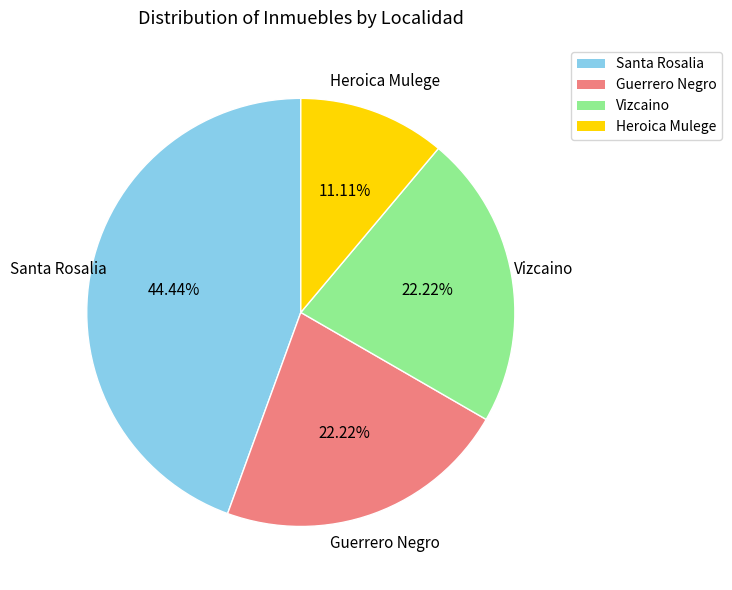

To the nearest percent, what portion does Heroica Mulege represent?

11%